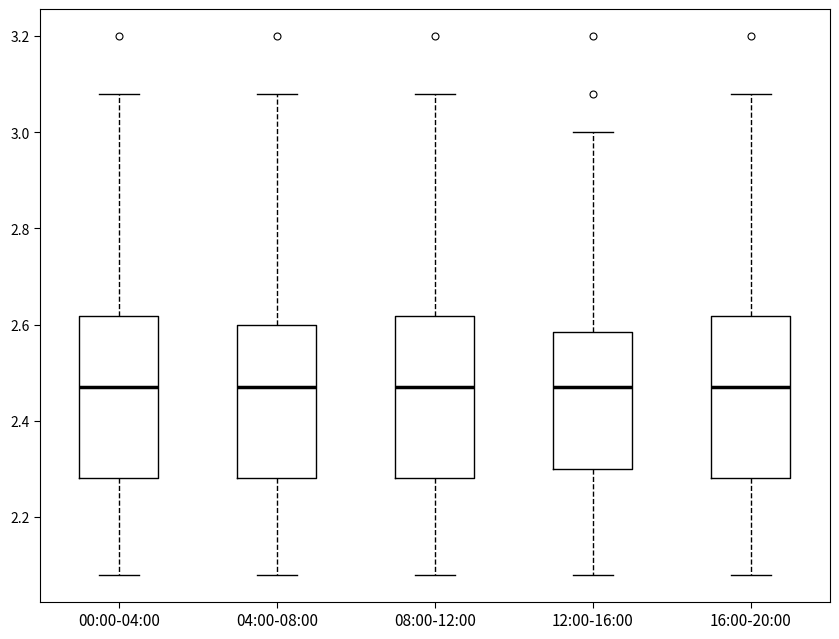

Reading left to right, read every box against the y-axis: the position of its median line, the range the box covers, and the ends of its whiskers. The values are not printed on the chart, so give them approximately, as read against the axis.

00:00-04:00: median 2.48, box 2.28 to 2.62, whiskers 2.08 to 3.08
04:00-08:00: median 2.48, box 2.28 to 2.60, whiskers 2.08 to 3.08
08:00-12:00: median 2.48, box 2.28 to 2.62, whiskers 2.08 to 3.08
12:00-16:00: median 2.48, box 2.30 to 2.58, whiskers 2.08 to 3.00
16:00-20:00: median 2.48, box 2.28 to 2.62, whiskers 2.08 to 3.08